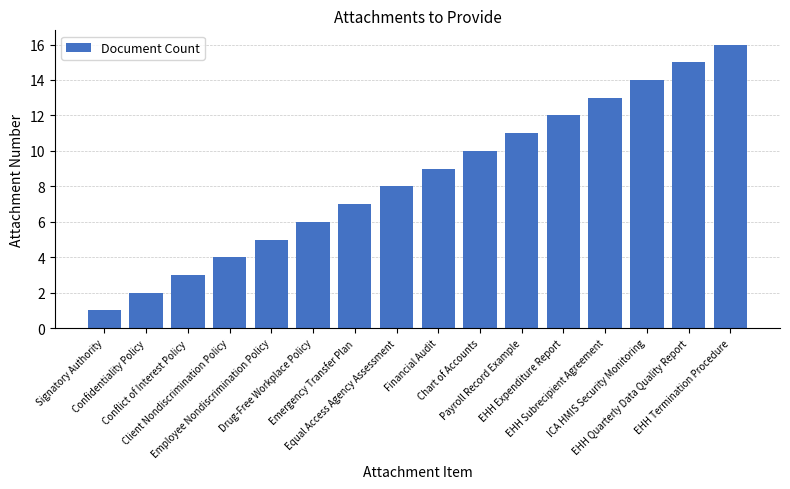

Approximately how many times larger is the value at Client Nondiscrimination Policy compared to Financial Audit?

0.4